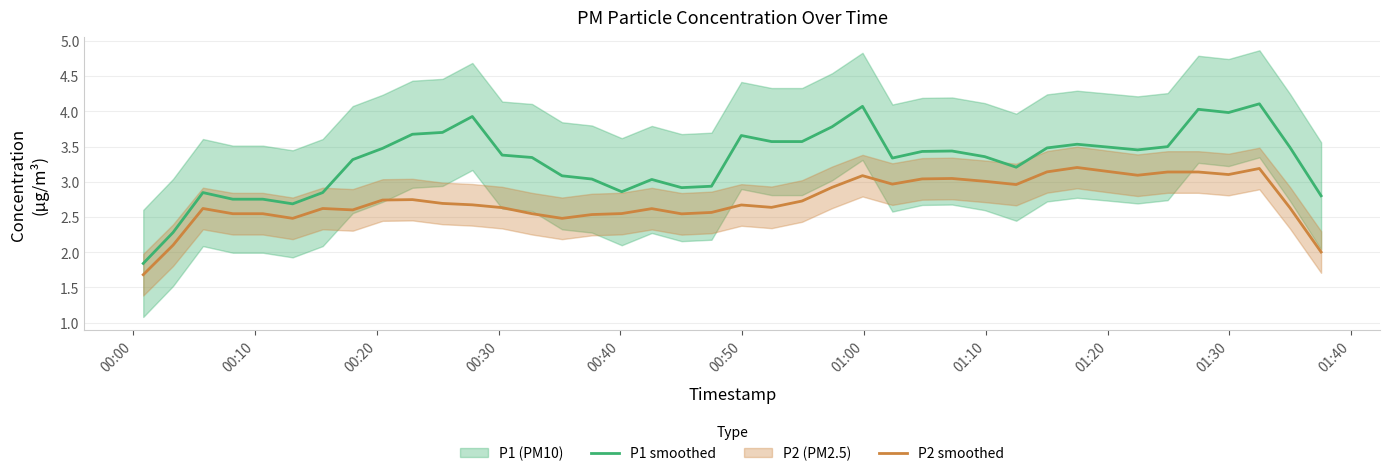

True or false: P1 smoothed and P2 smoothed cross at least once.

False